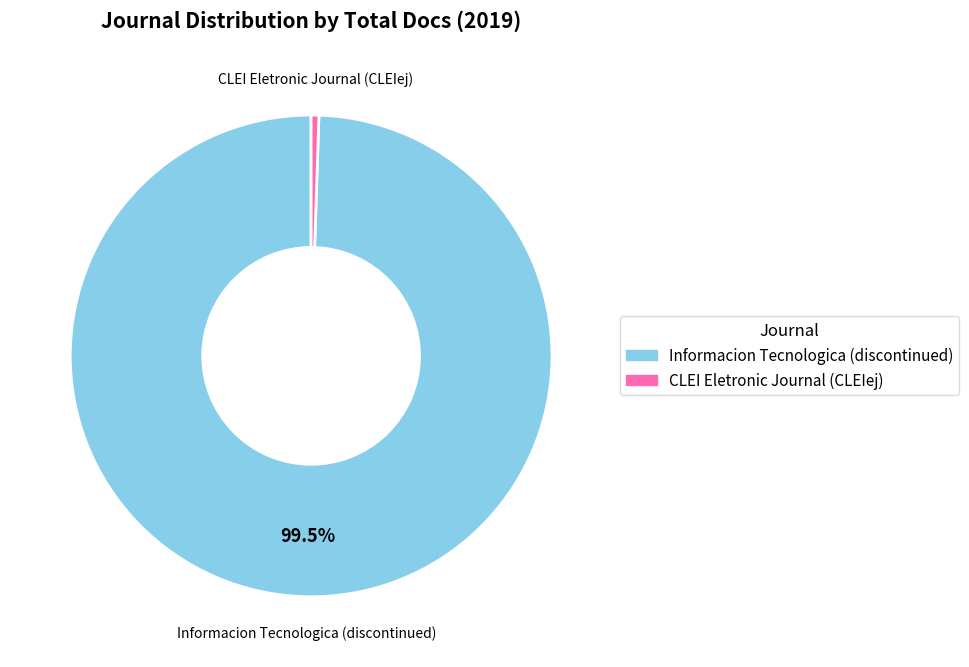

What percentage is NOT represented by Informacion Tecnologica (discontinued)?

0.5%